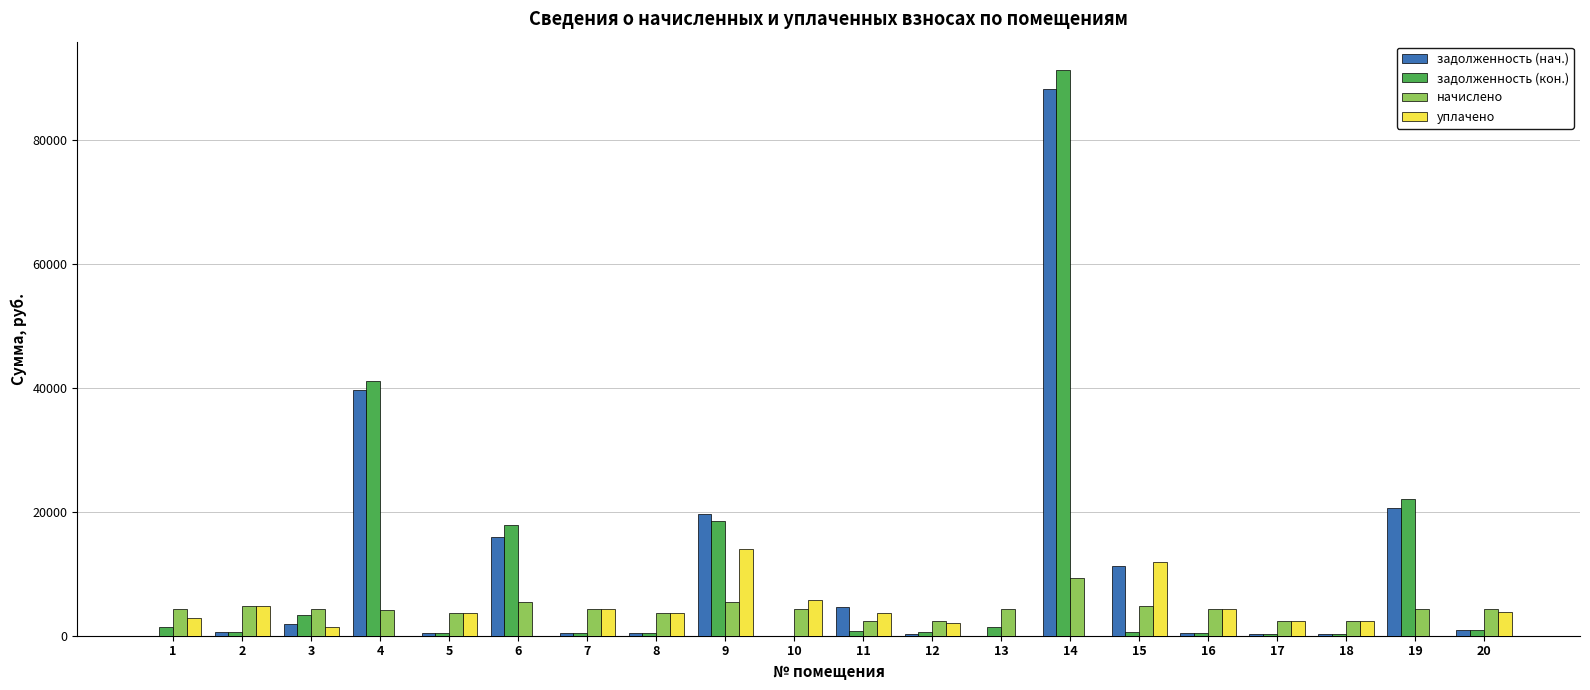

At which category is the sum across all series the highest?

14